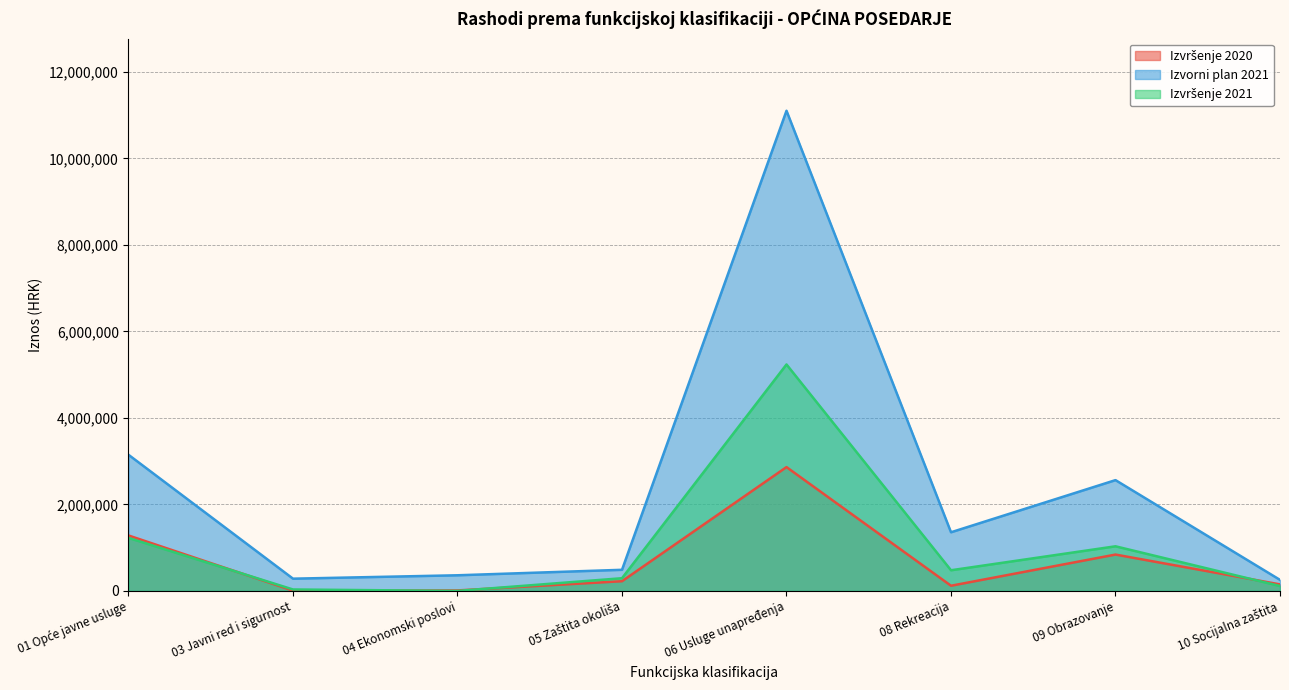

Reading left to right, list all the values displayed in this chart.

Izvršenje 2020: 1282175.9	6000.0	11250.0	223914.7	2862950.7	119500.0	840372.7	150592.4
Izvorni plan 2021: 3147742.0	283000.0	361450.0	488100.0	11103780.0	1356000.0	2562000.0	255200.0
Izvršenje 2021: 1225325.3	33000.0	0.0	293483.2	5236407.5	477447.6	1031573.6	112709.4